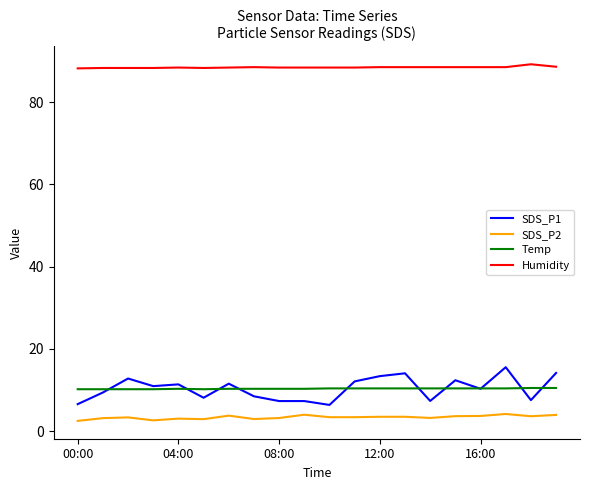

What is the average value of the Temp series?

10.3